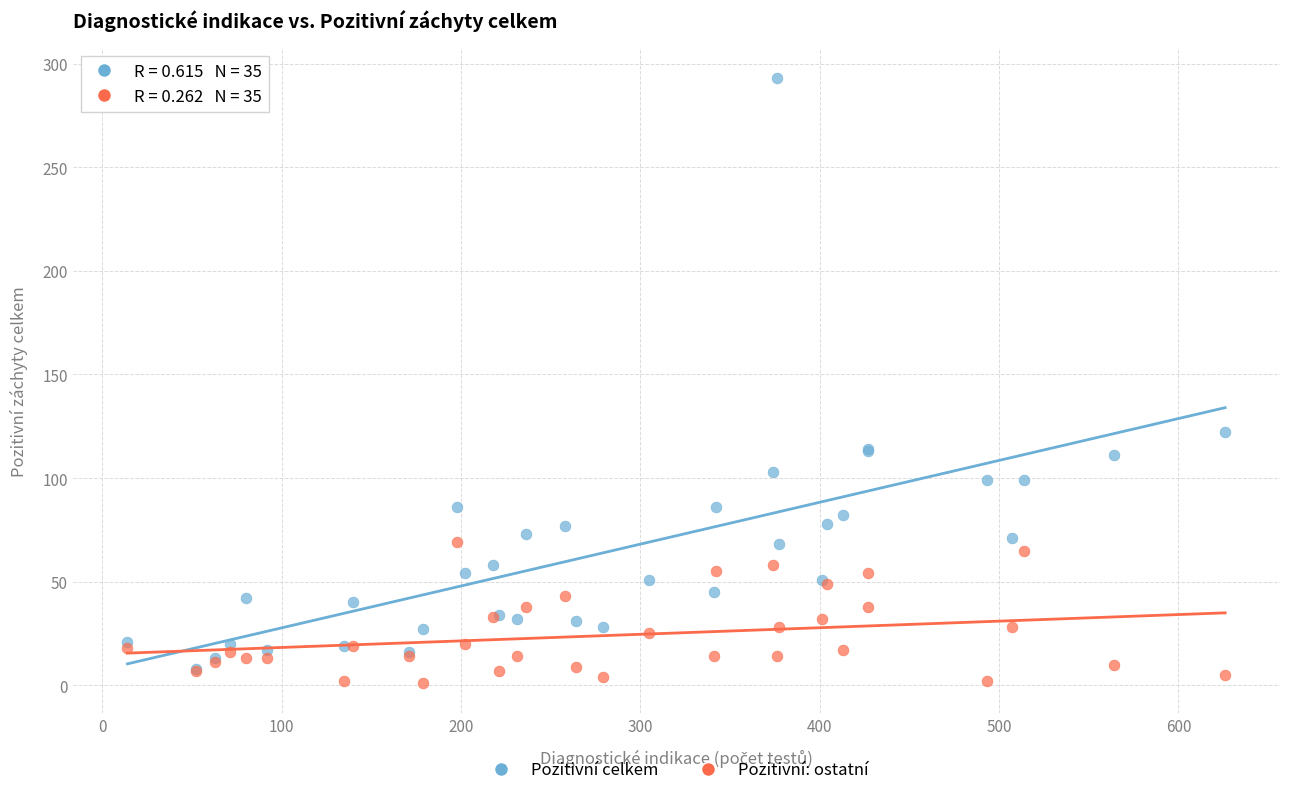

Which series reaches the maximum Y coordinate?

Pozitivní celkem